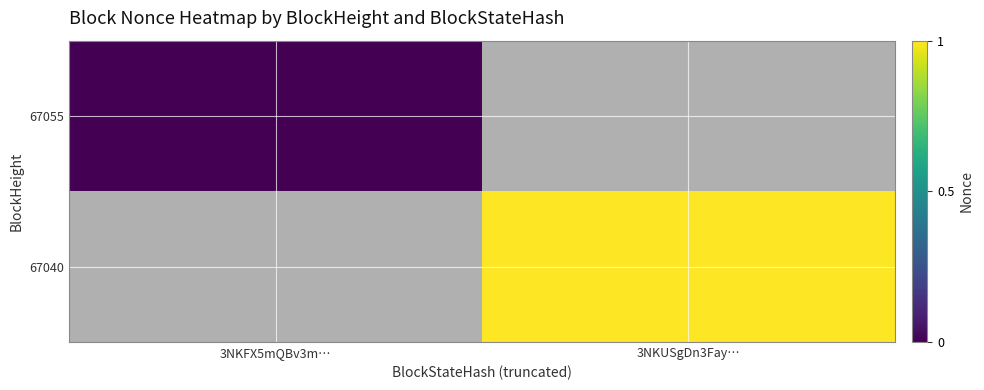

List the series in order of their overall mean, highest first.

67055, 67040